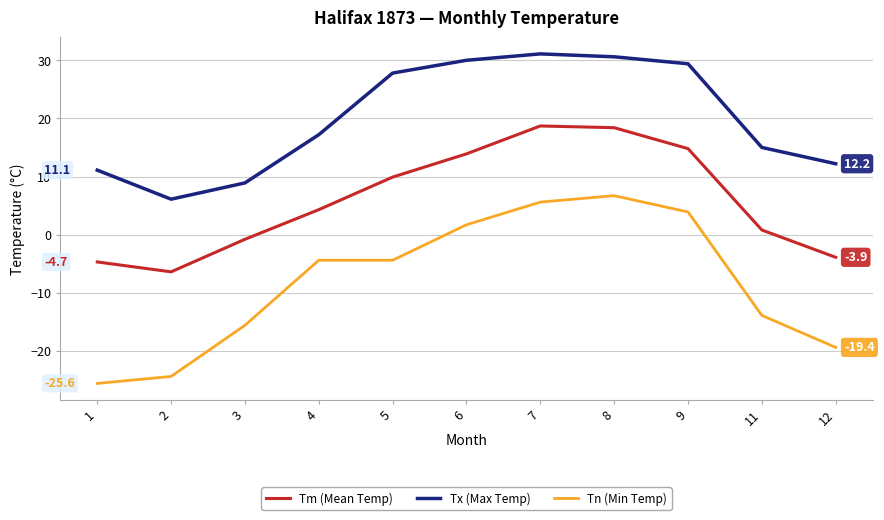

Rank the series by their average value, from lowest to highest.

Tn (Min Temp), Tm (Mean Temp), Tx (Max Temp)